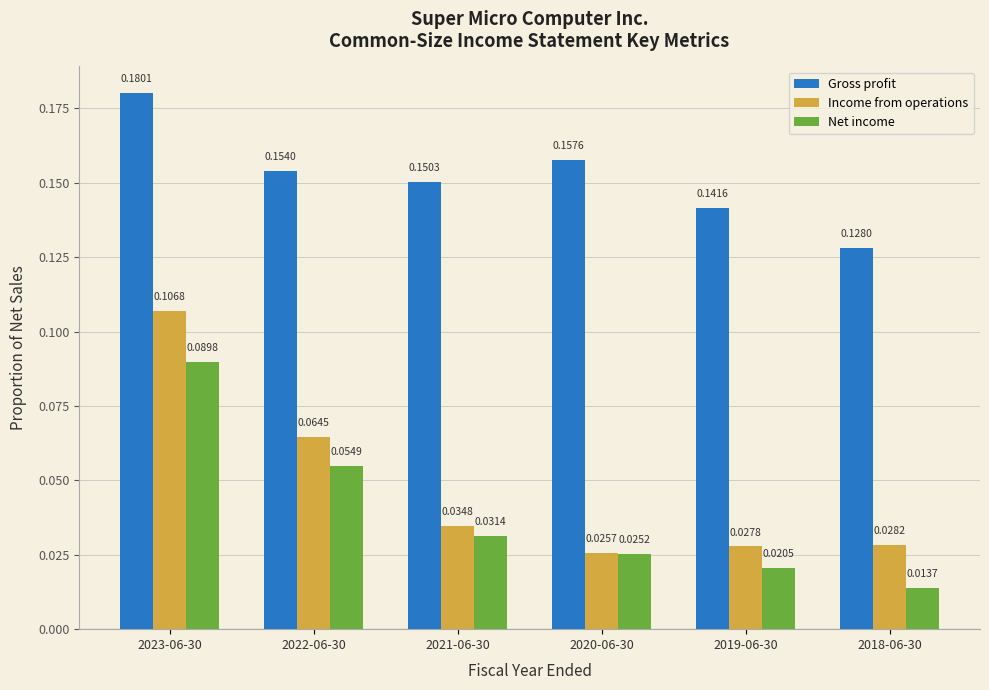

At which category is the sum across all series the highest?

2023-06-30